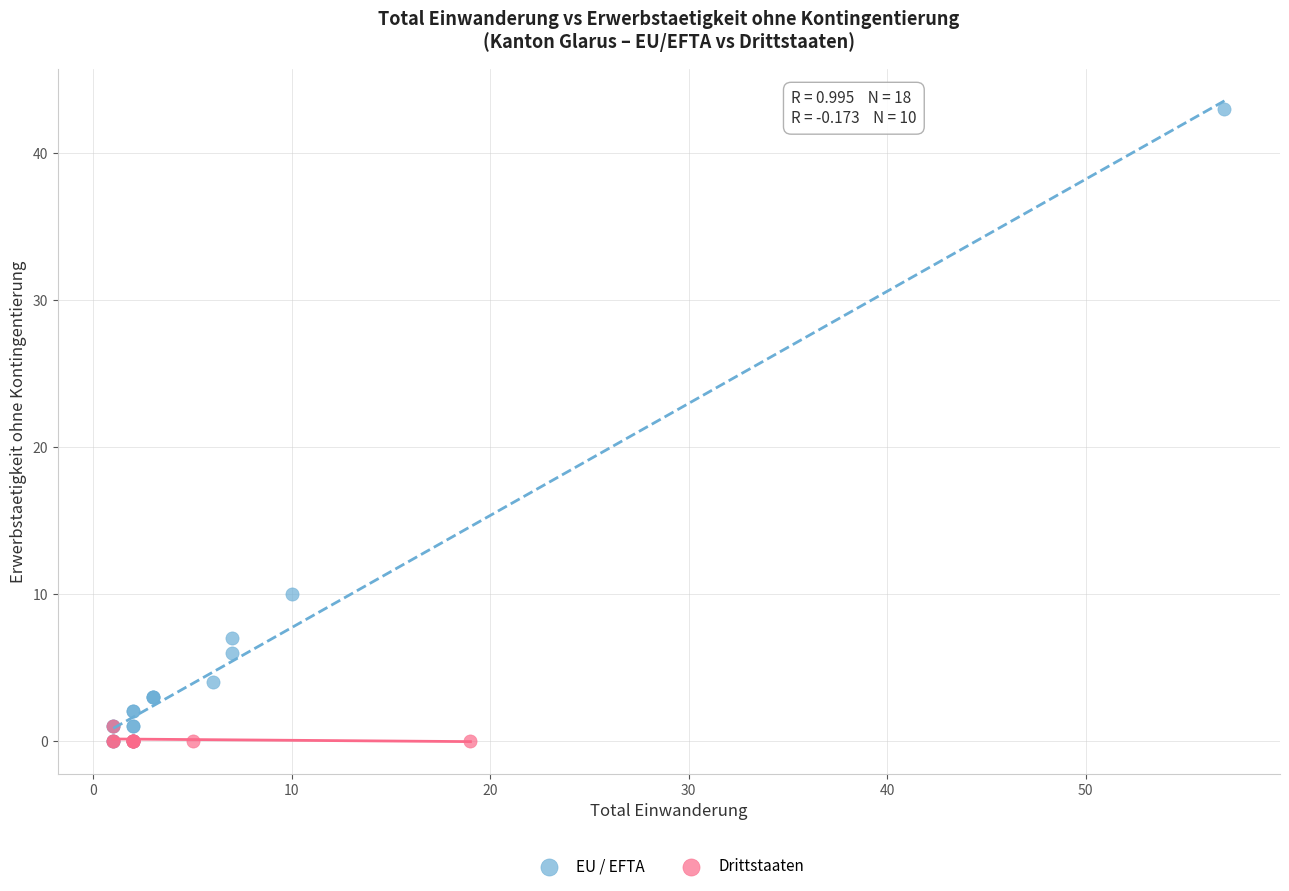

Which series reaches the maximum Y coordinate?

EU / EFTA